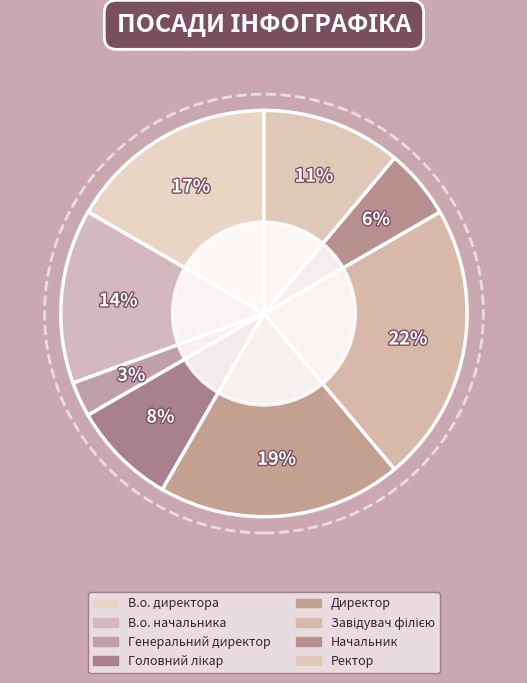

Which slice is the smallest?

Генеральний директор